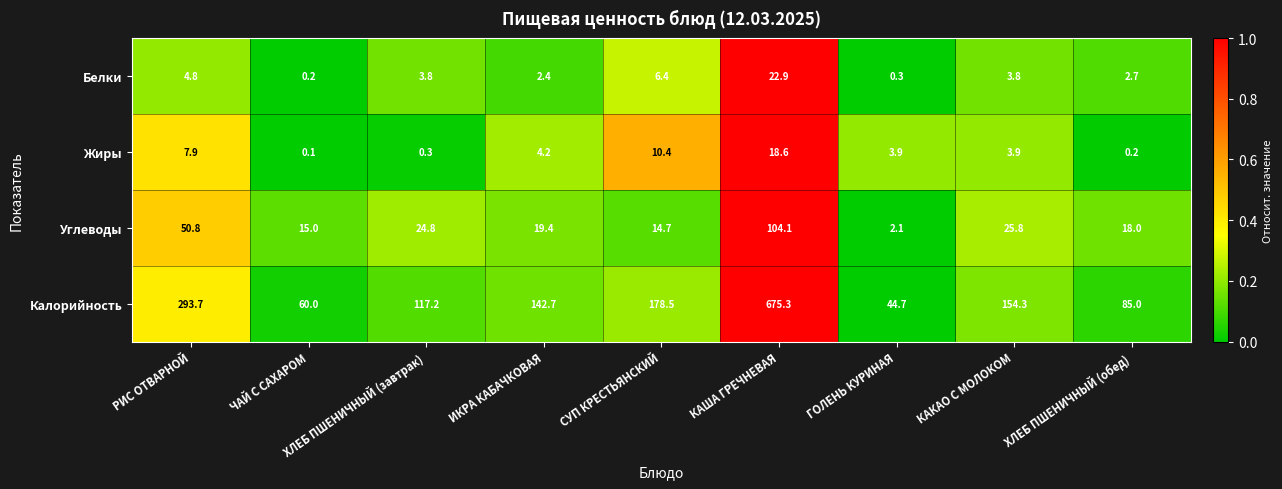

At which category does the chart reach its minimum across all series?

ЧАЙ С САХАРОМ